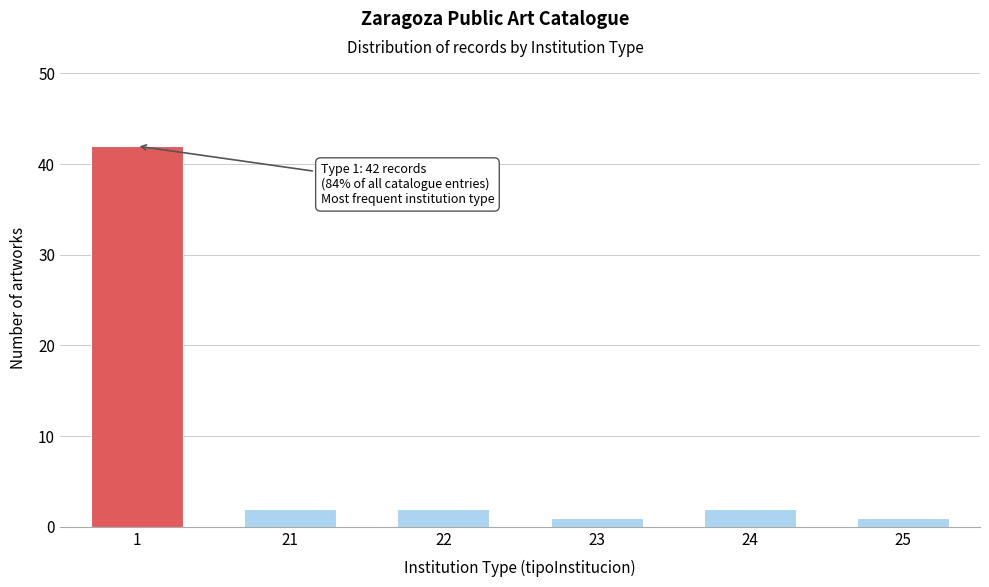

Reading left to right, transcribe all the data shown in this chart.

1=42	21=2	22=2	23=1	24=2	25=1